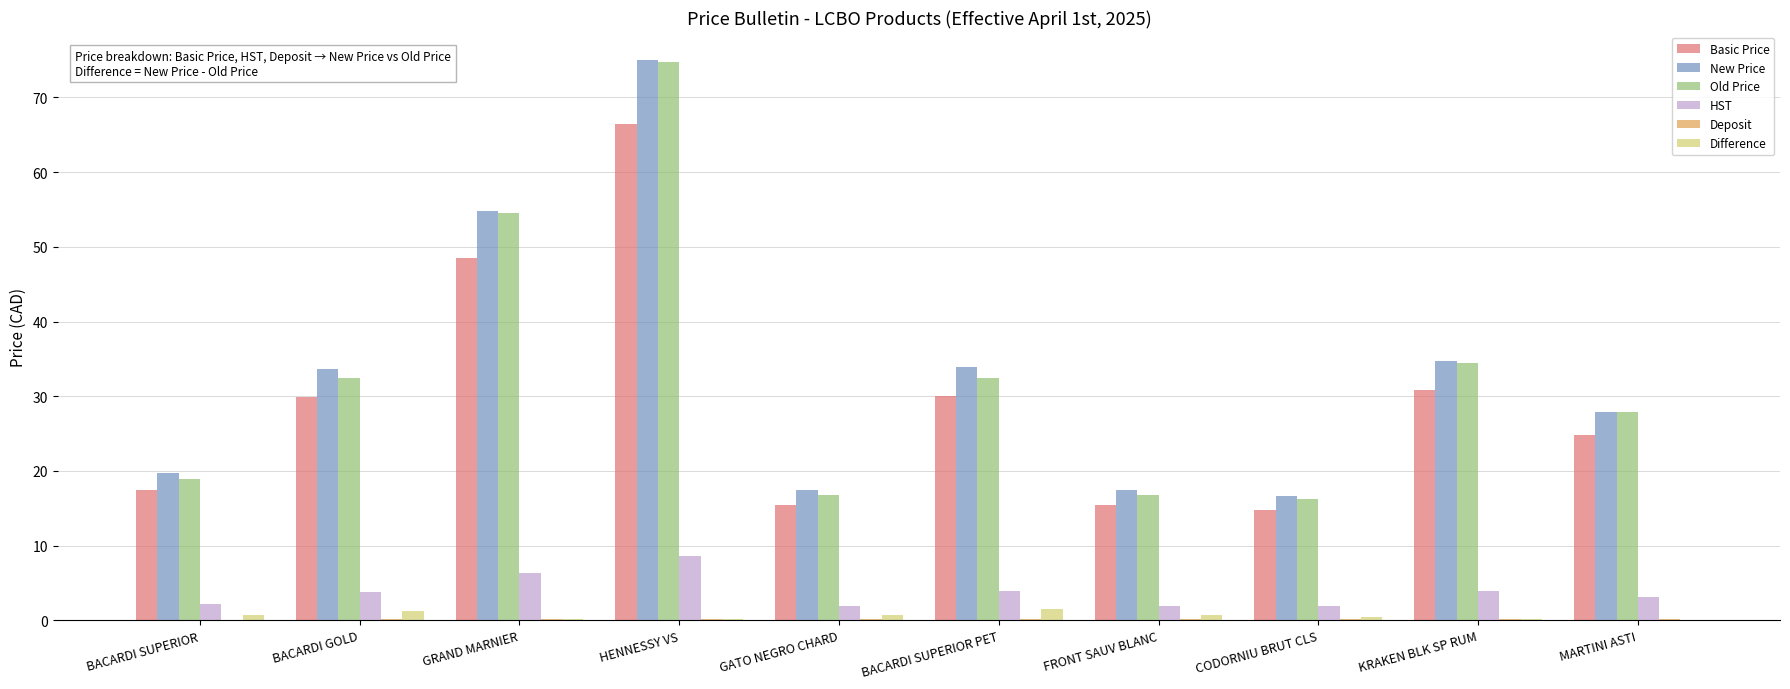

Which series changed the most between HENNESSY VS and BACARDI SUPERIOR PET?

Old Price